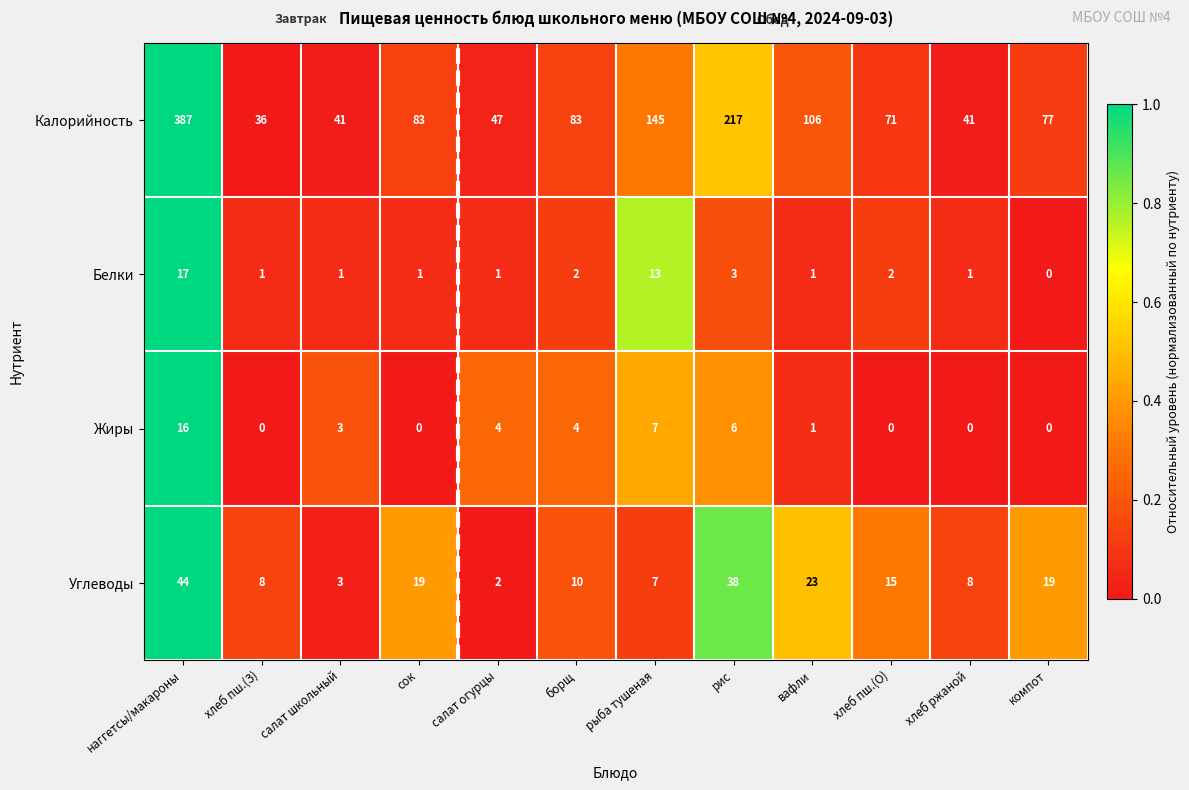

The Белки series shows 3 at борщ. True or false?

False